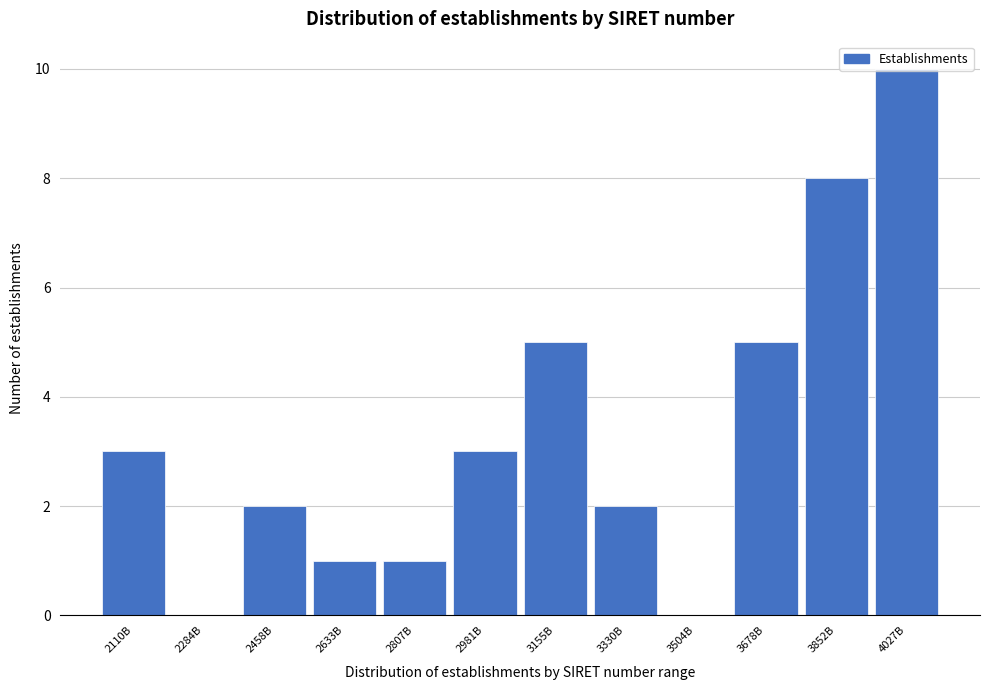

What is the maximum value shown in the chart?

10